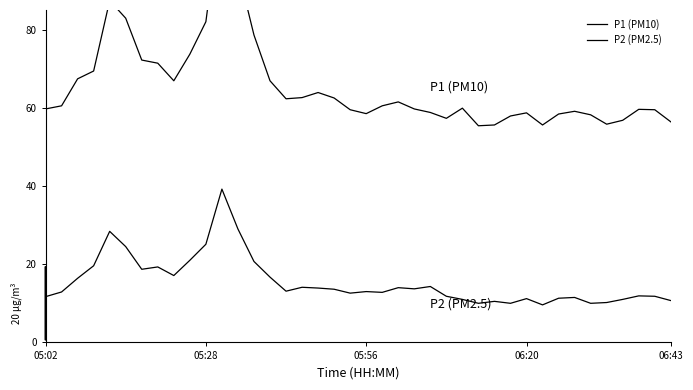

How many interior local peaks does the P2 (PM2.5) series have?

11